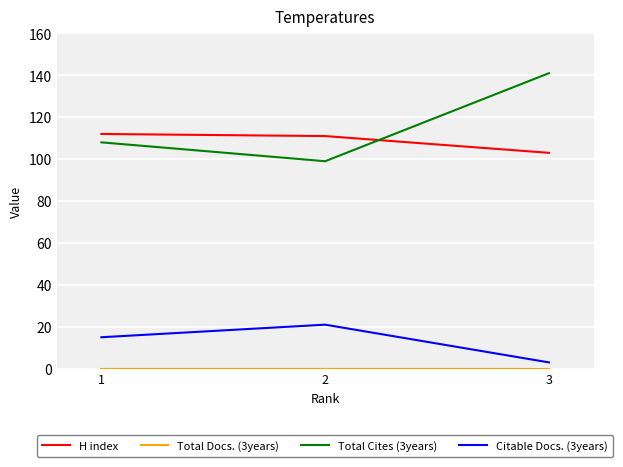

Is the value of Citable Docs. (3years) at 1 greater than the value of H index at 1?

No